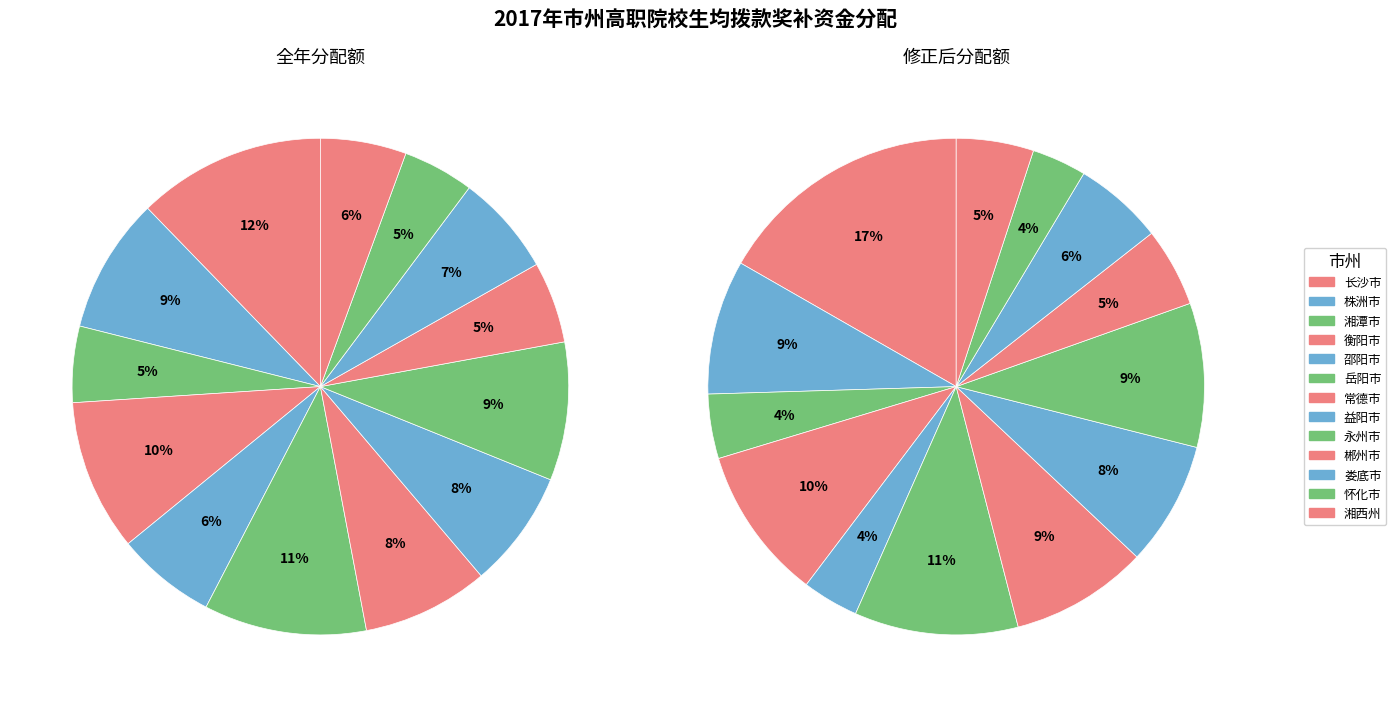

To the nearest percent, what portion does 邵阳市 represent?

6%